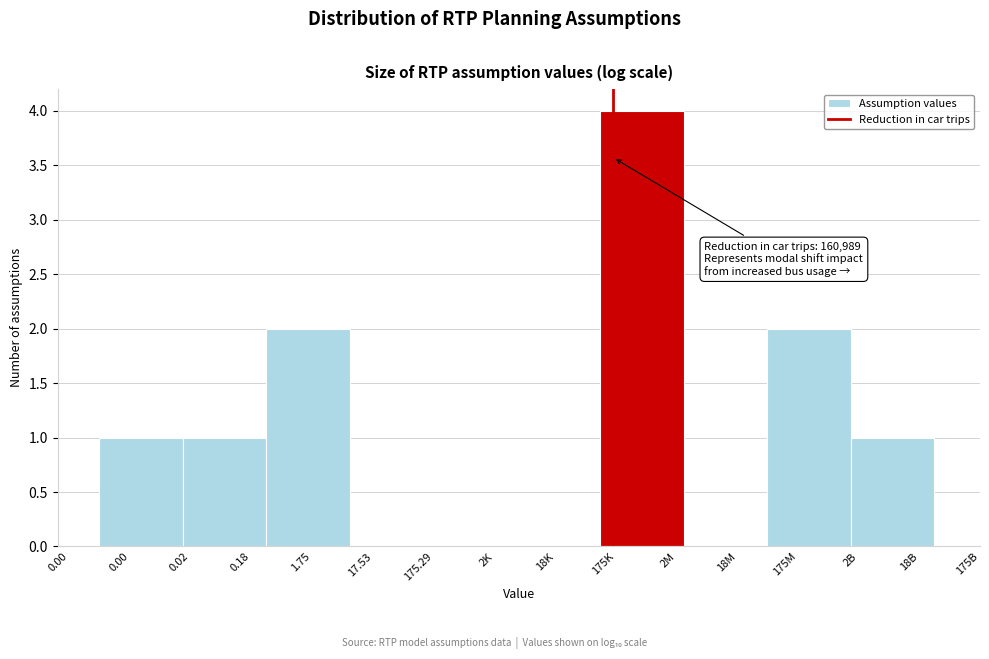

Reading left to right, extract all data points from this chart.

0.00=1	0.18=1	1.75=2	17.53=0	2K=0	18K=0	175K=4	18M=0	175M=2	18B=1